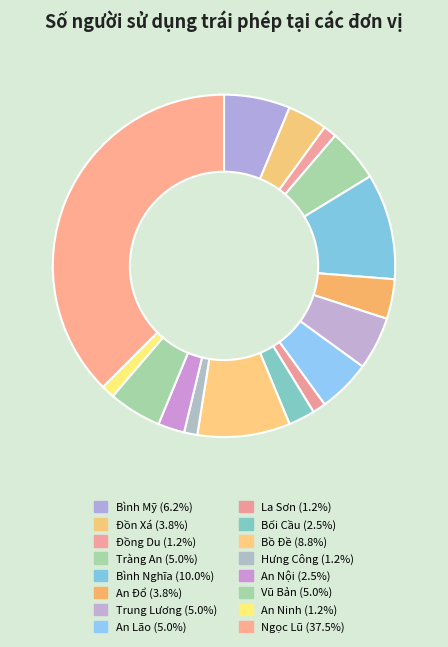

Does any single category account for the majority?

No